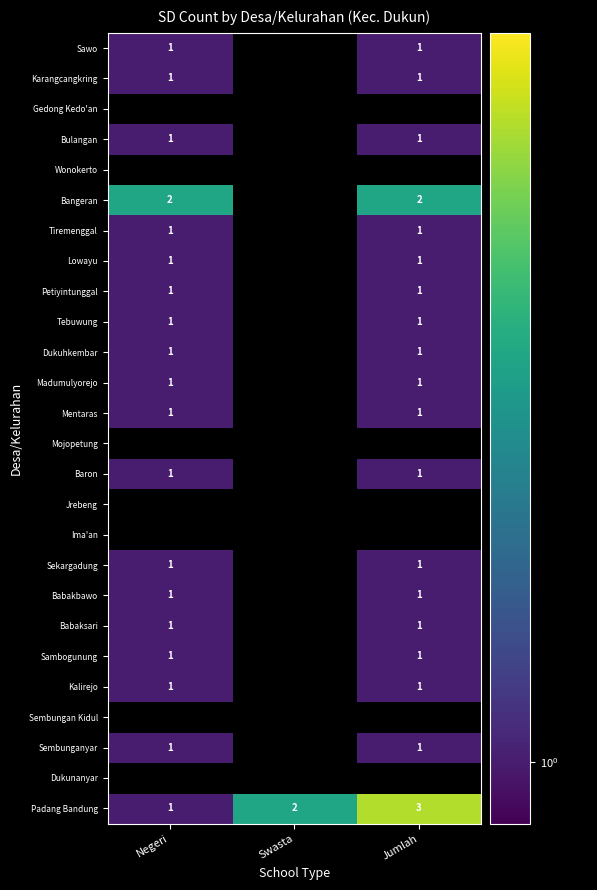

How many distinct data groups are displayed?

26